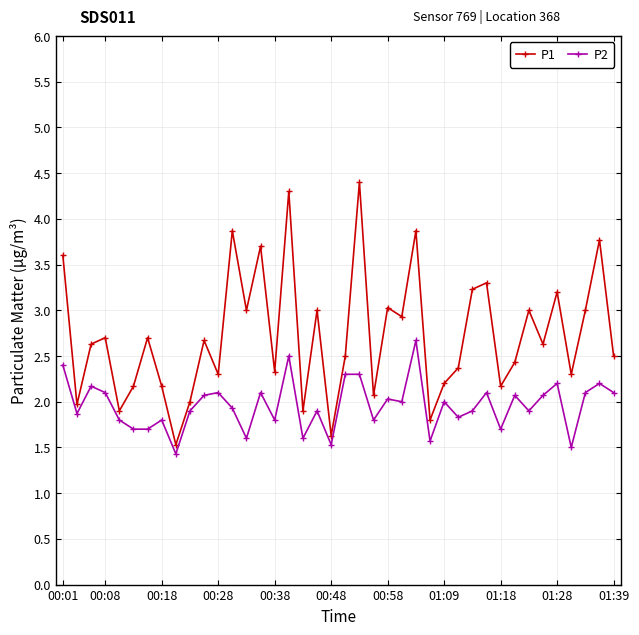

Does the chart display data point markers on the line(s)?

Yes